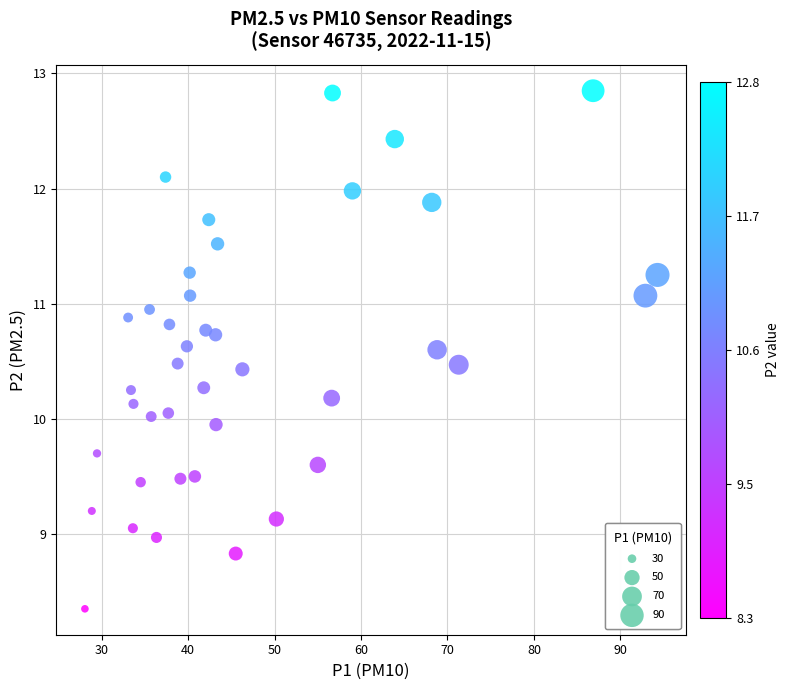

What is the range of Y values (max minus min)?

4.5